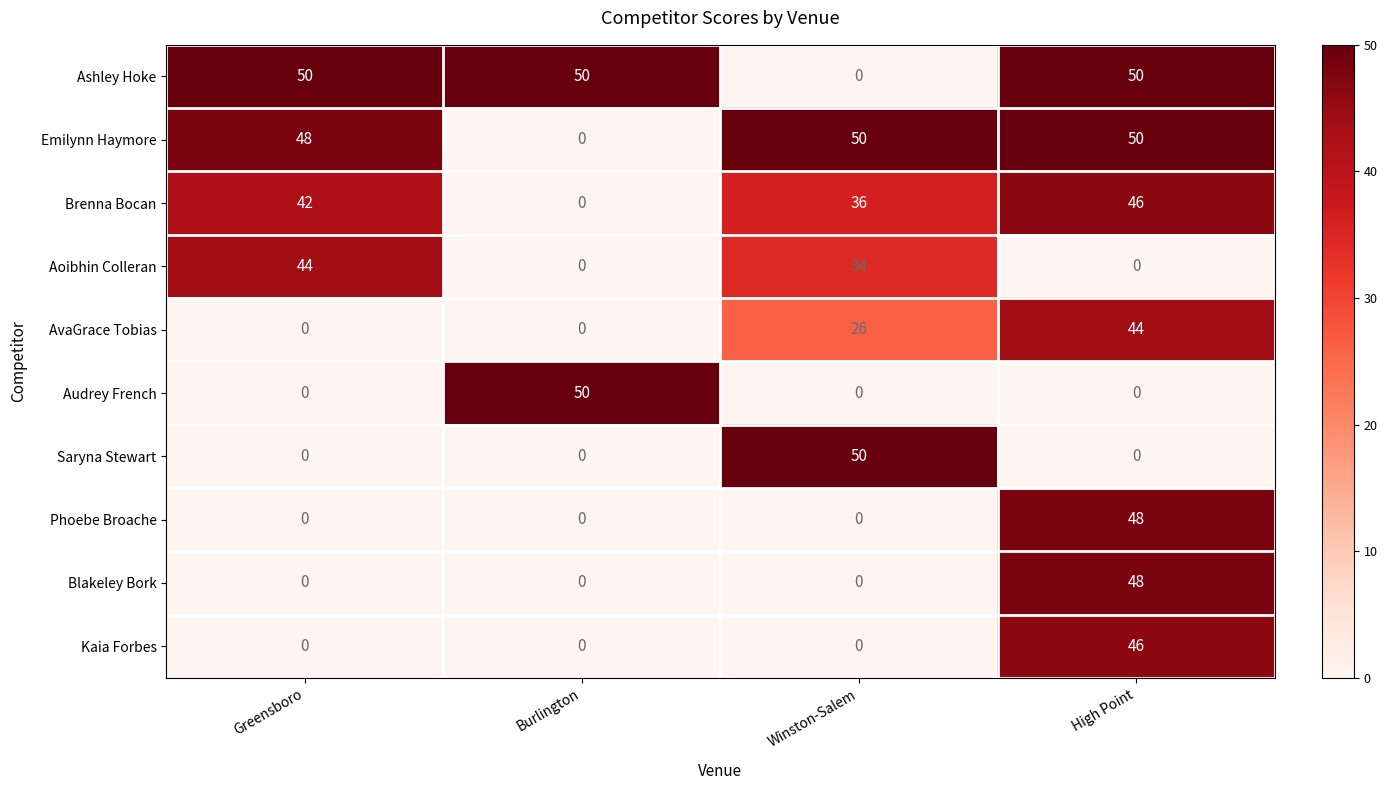

At how many categories does at least one series exceed 46?

4